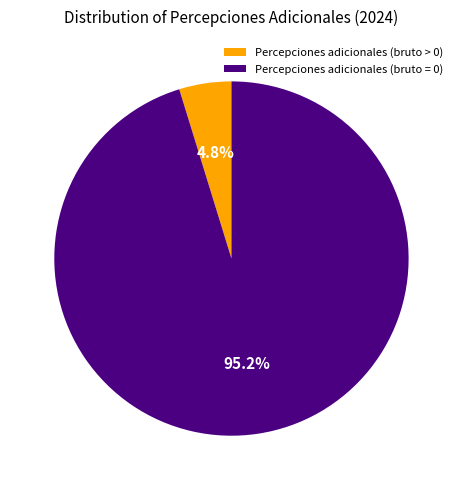

How much of the chart is everything except Percepciones adicionales (bruto > 0)?

95.2%